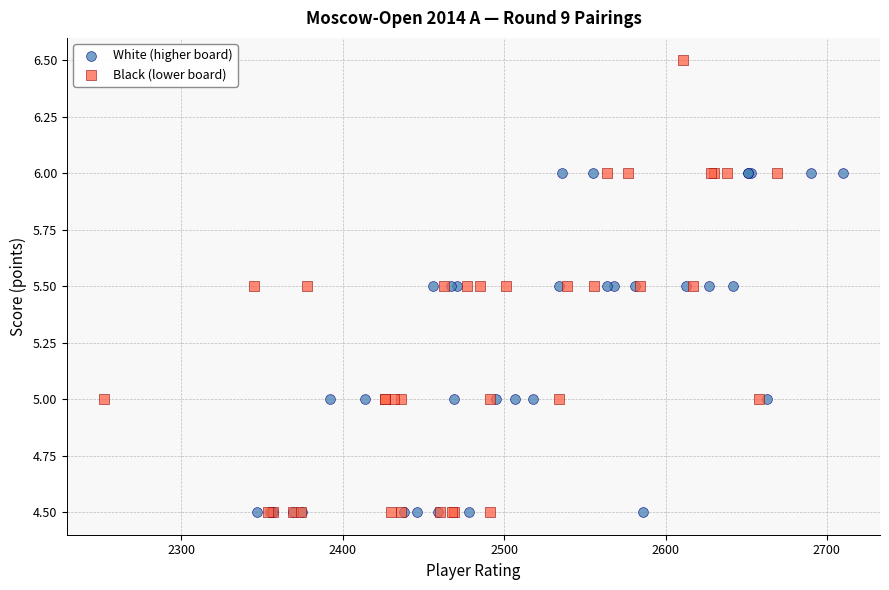

Which series has the largest Y range (max minus min)?

Black (lower board)